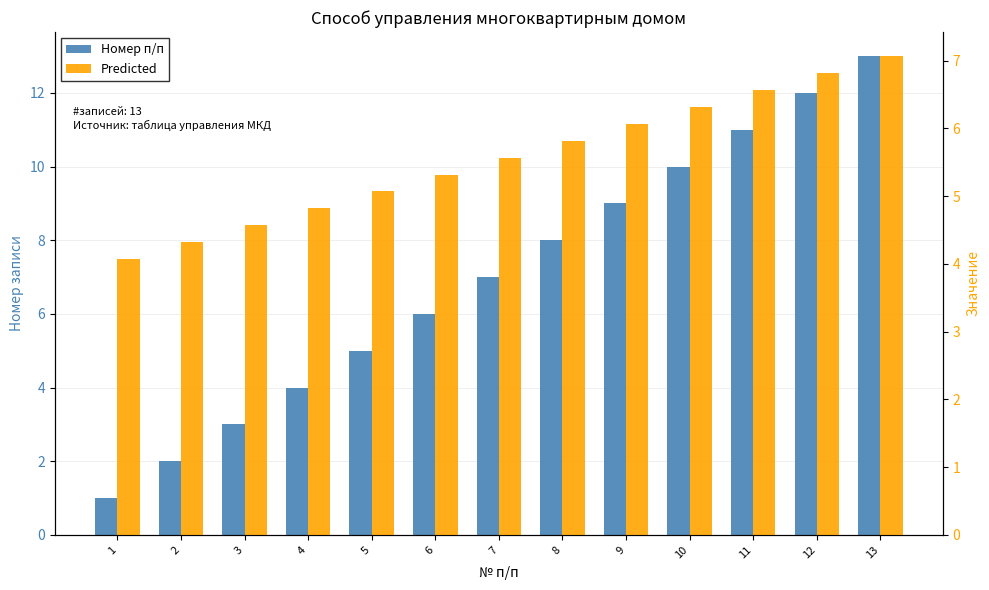

Rank the series at 7 from lowest to highest value.

Predicted, Номер п/п